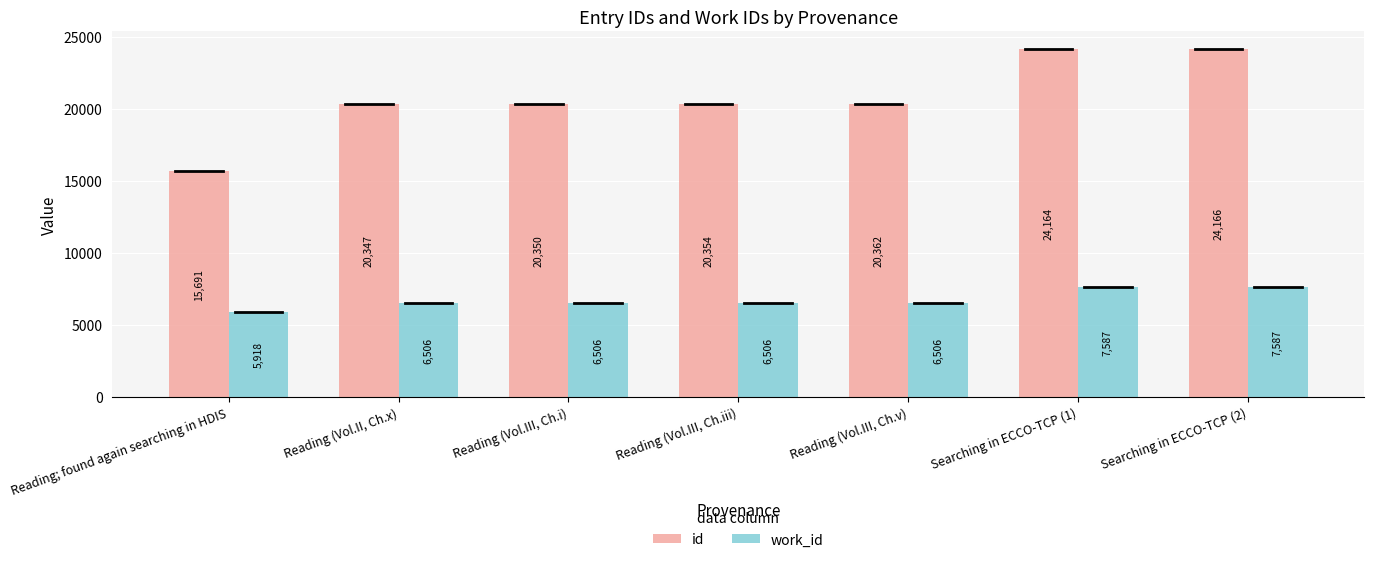

What is the difference between the second highest and second lowest values in the id series?

3817